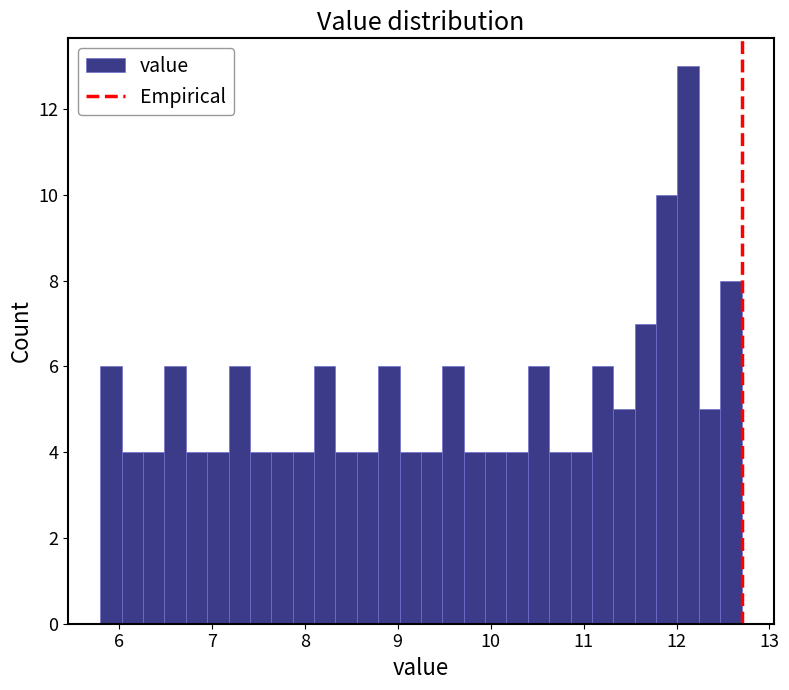

Read against the x-axis, roughly where is the centre of the tallest bar?

12.1